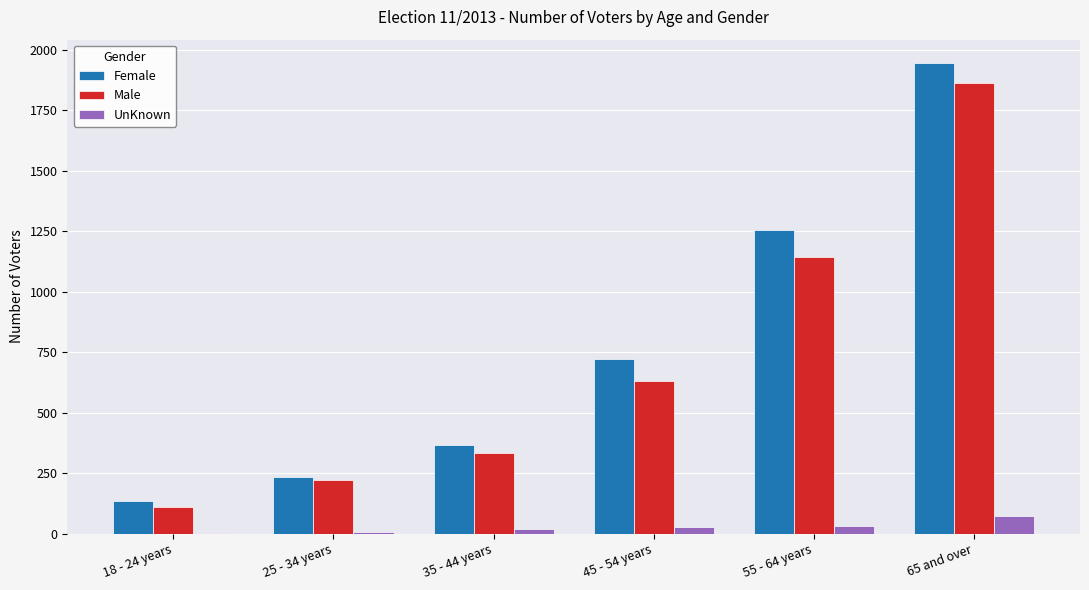

At which category is the sum across all series the highest?

65 and over